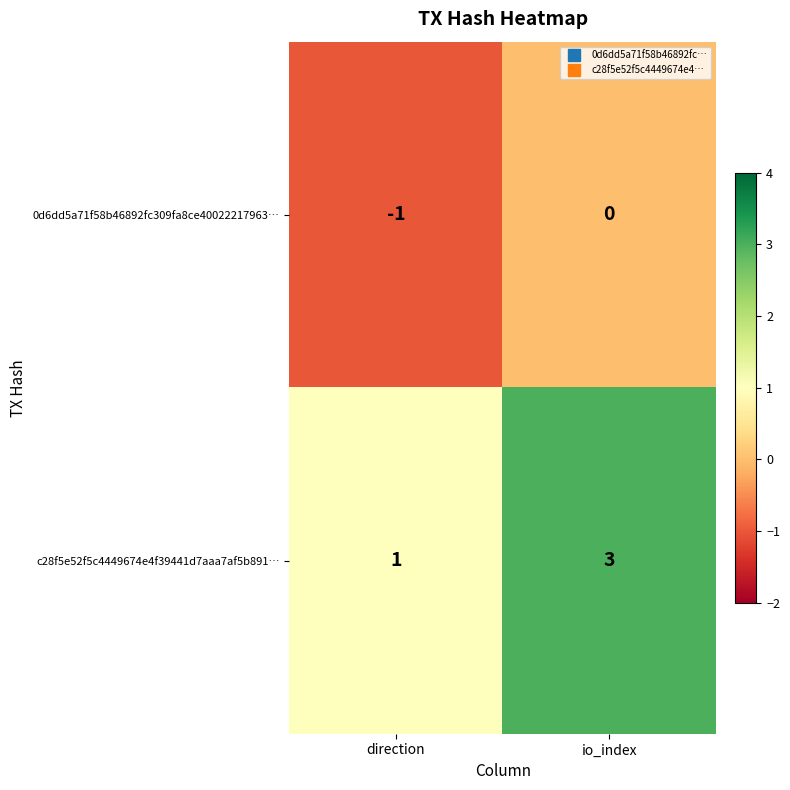

Reading right to left, transcribe all the data shown in this chart.

0d6dd5a71f58b46892fc309fa8ce40022217963…: 0	-1
c28f5e52f5c4449674e4f39441d7aaa7af5b891…: 3	1